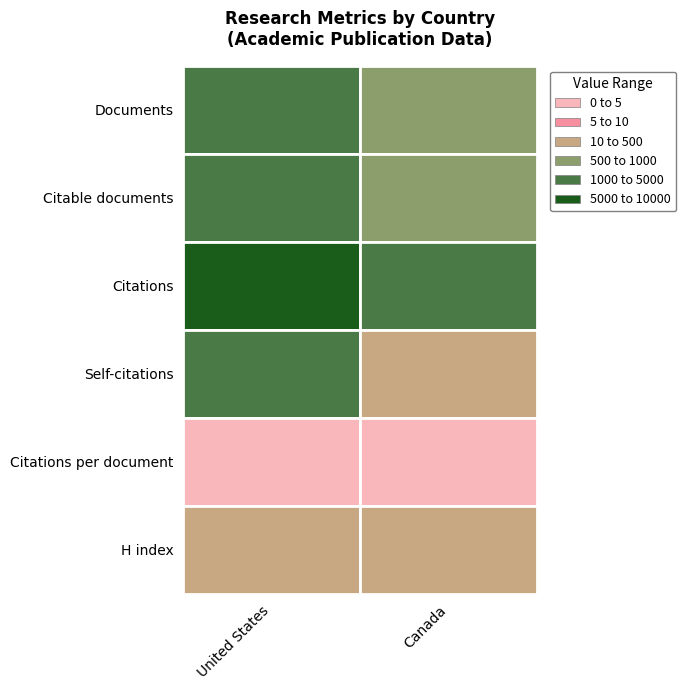

What is the approximate value of Canada at 2?

1887.0